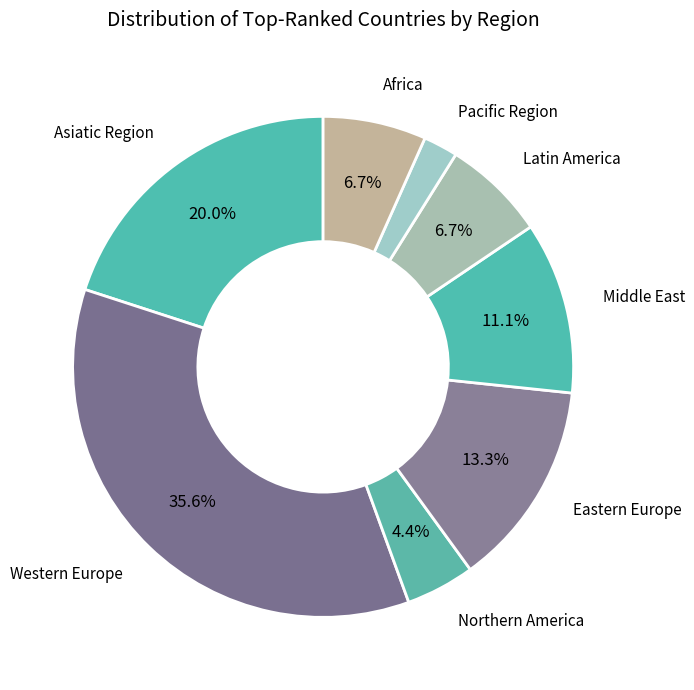

What is the smallest slice in the pie chart?

Pacific Region